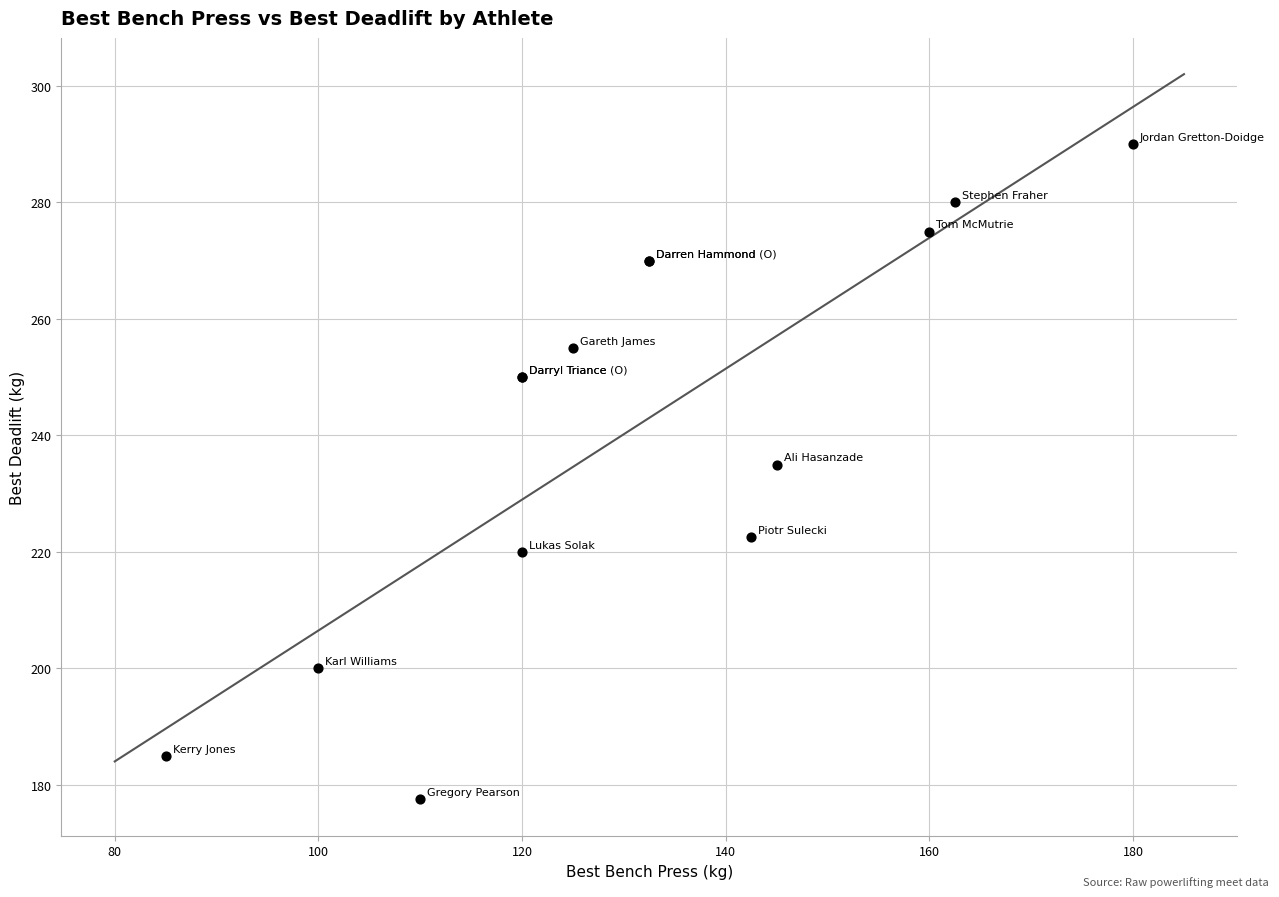

What Y value in the scatter plot is closest to 233?

235.0